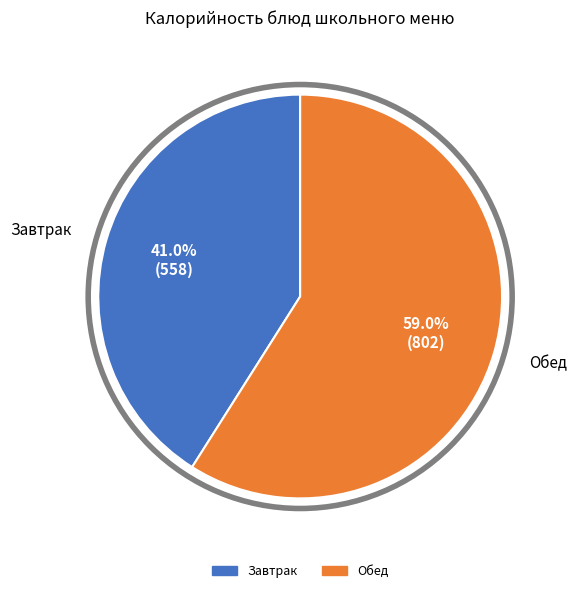

Does any single category account for the majority?

Yes